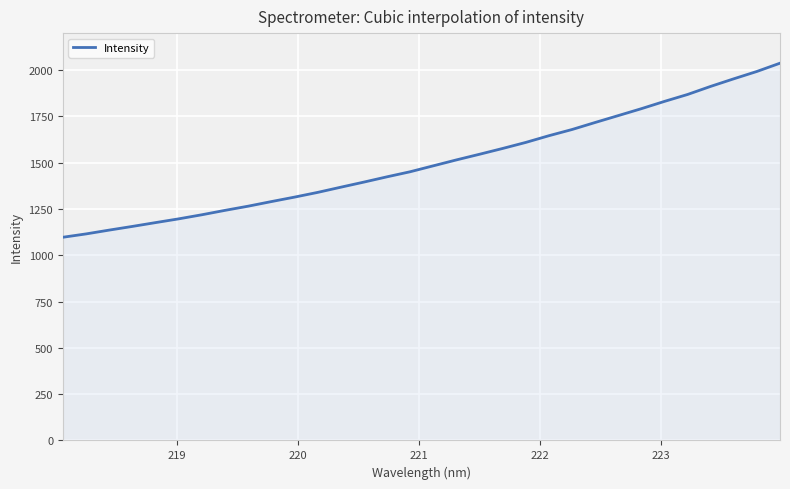

What is the smallest value displayed?

1097.5